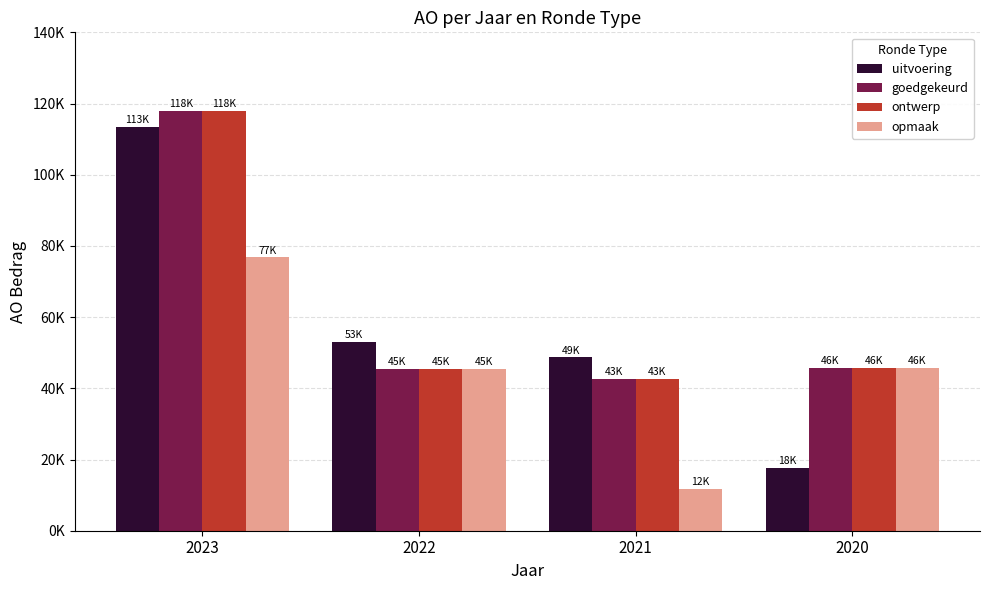

What is the sum of all goedgekeurd values?

251657